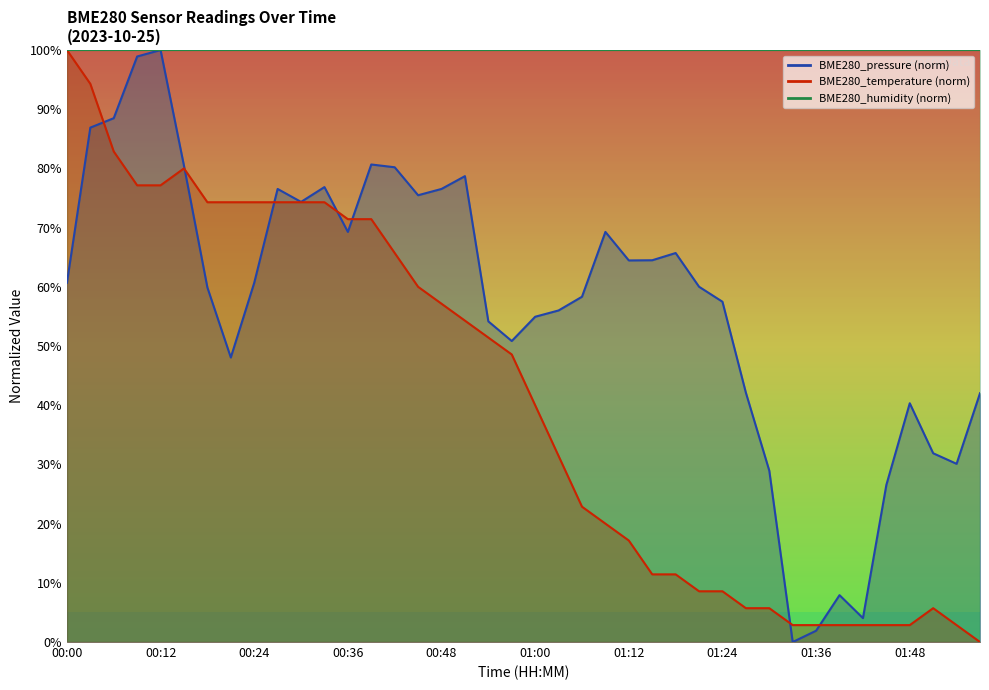

The BME280_temperature series shows 20.0 at 01:09. True or false?

True